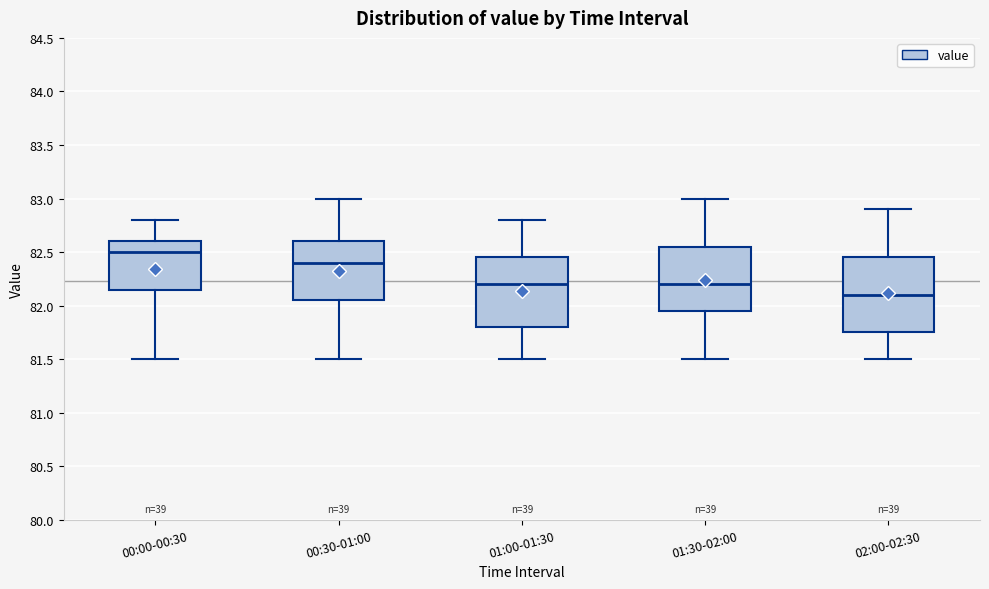

Reading left to right, read every box against the y-axis: the position of its median line, the range the box covers, and the ends of its whiskers. The values are not printed on the chart, so give them approximately, as read against the axis.

00:00-00:30: median 82.50, box 82.15 to 82.60, whiskers 81.50 to 82.80
00:30-01:00: median 82.40, box 82.05 to 82.60, whiskers 81.50 to 83.00
01:00-01:30: median 82.20, box 81.80 to 82.45, whiskers 81.50 to 82.80
01:30-02:00: median 82.20, box 81.95 to 82.55, whiskers 81.50 to 83.00
02:00-02:30: median 82.10, box 81.75 to 82.45, whiskers 81.50 to 82.90